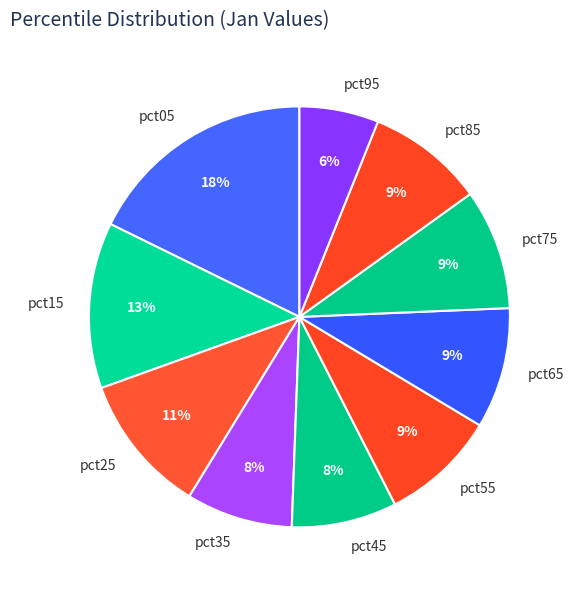

To the nearest percent, what is the combined percentage of pct95 and pct25?

17%